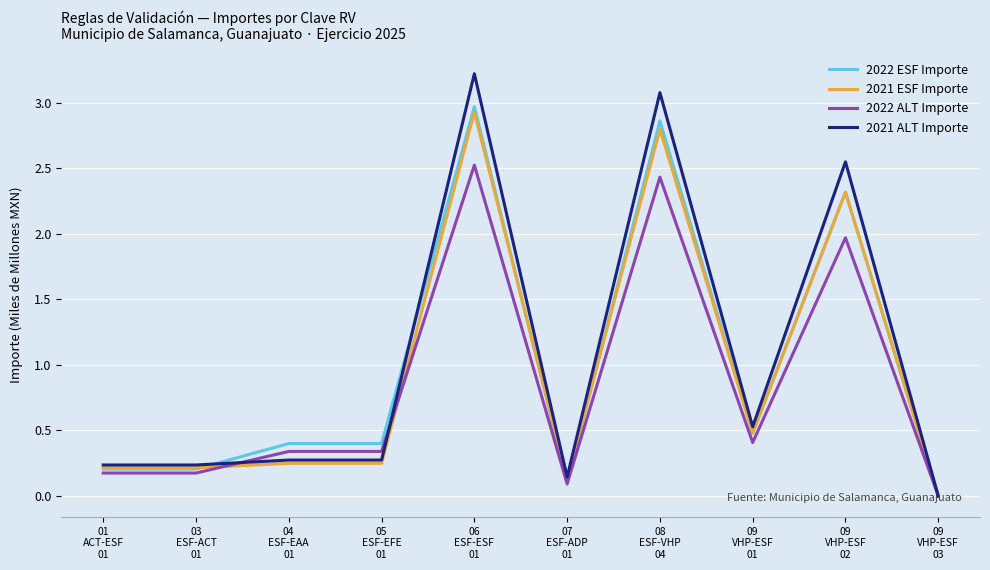

What is the spread (max minus min) of values at 08
ESF-VHP
04?

0.6